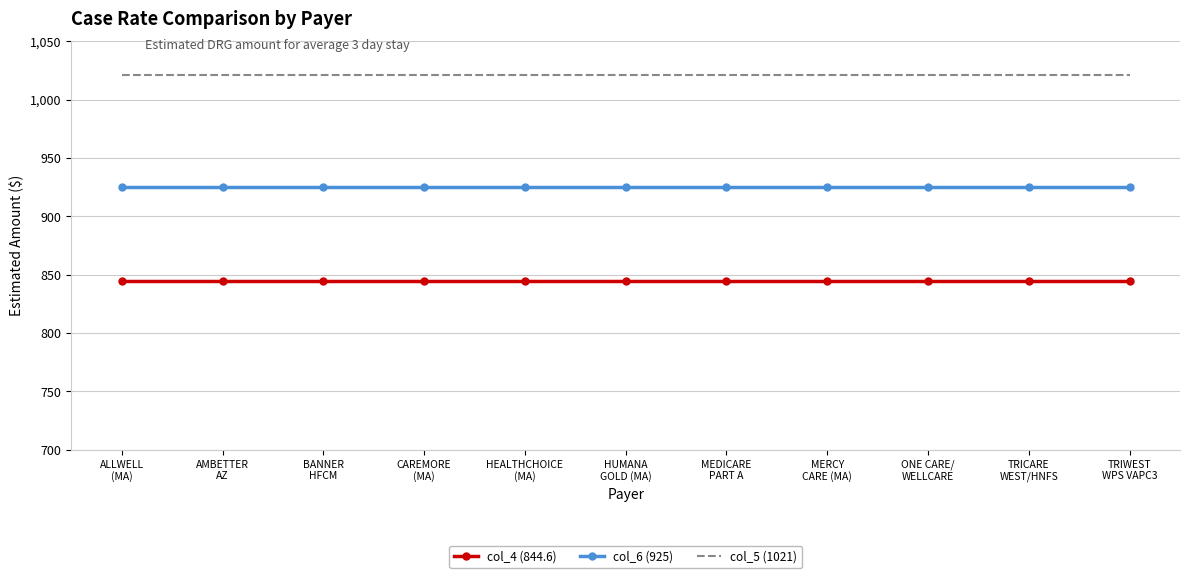

True or false: col_6 (925) and col_5 (1021) cross at least once.

False